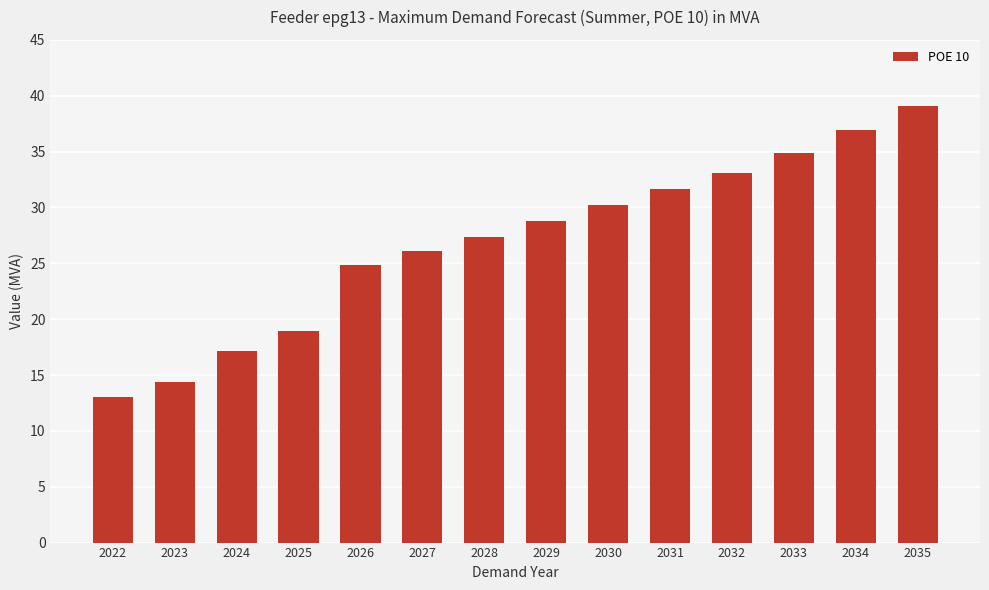

How many bars are there in total?

14